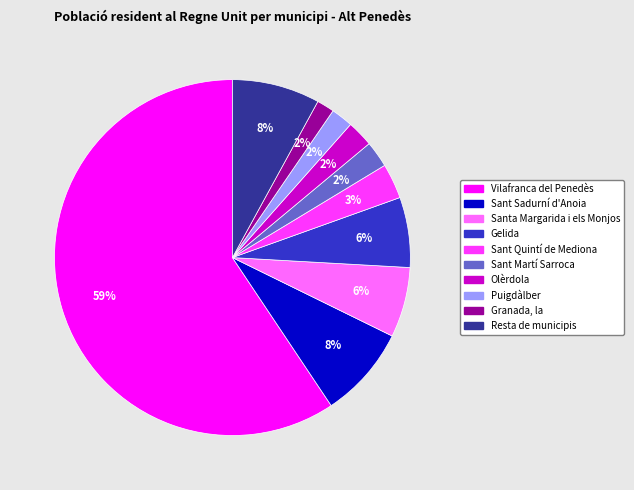

To the nearest percent, what percentage of the pie is Sant Martí Sarroca?

2%